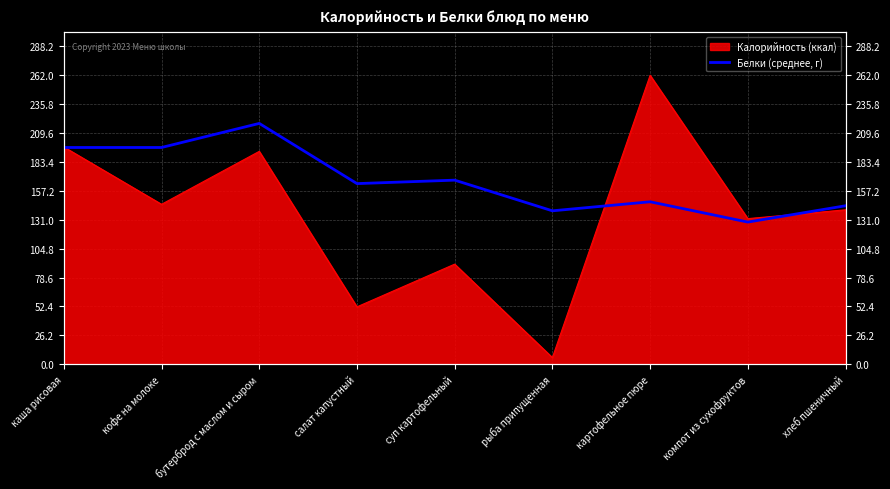

Does the chart have visible grid lines?

Yes